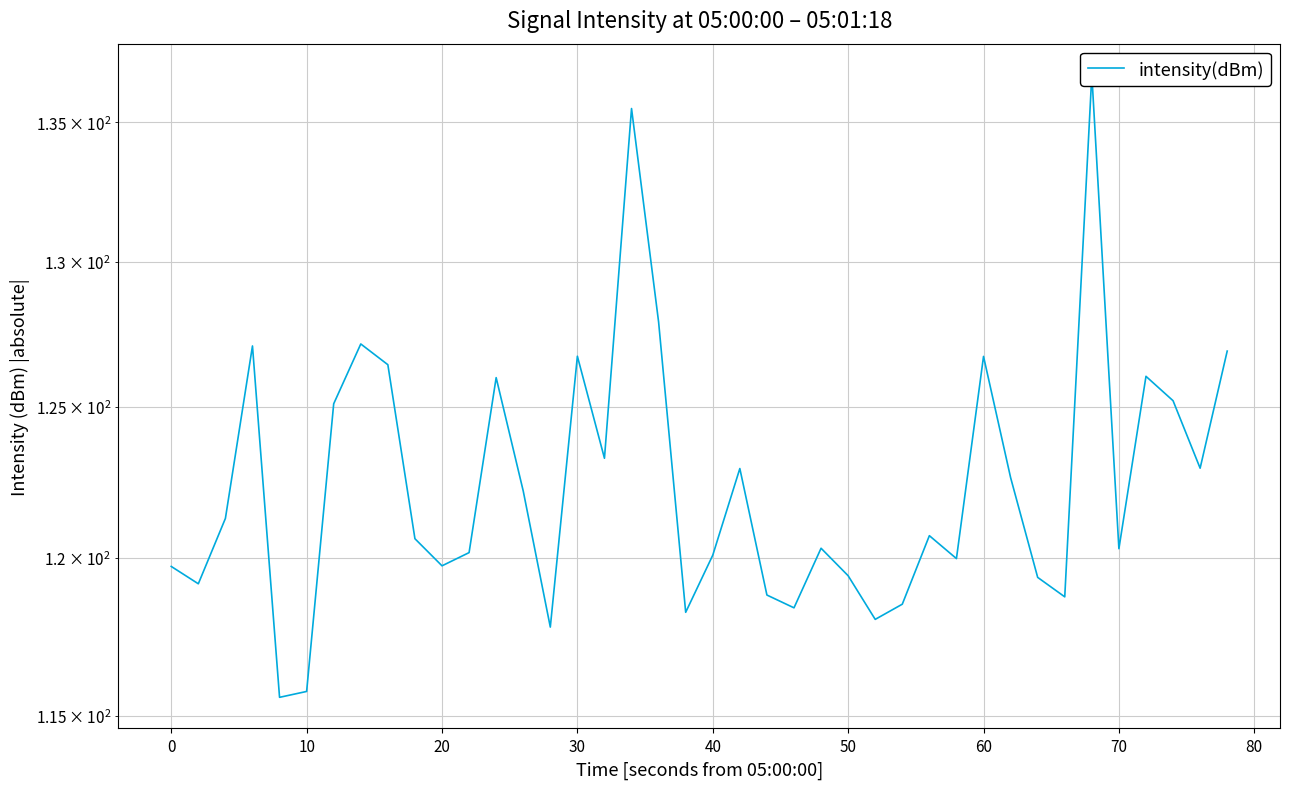

What is the average value?

122.5